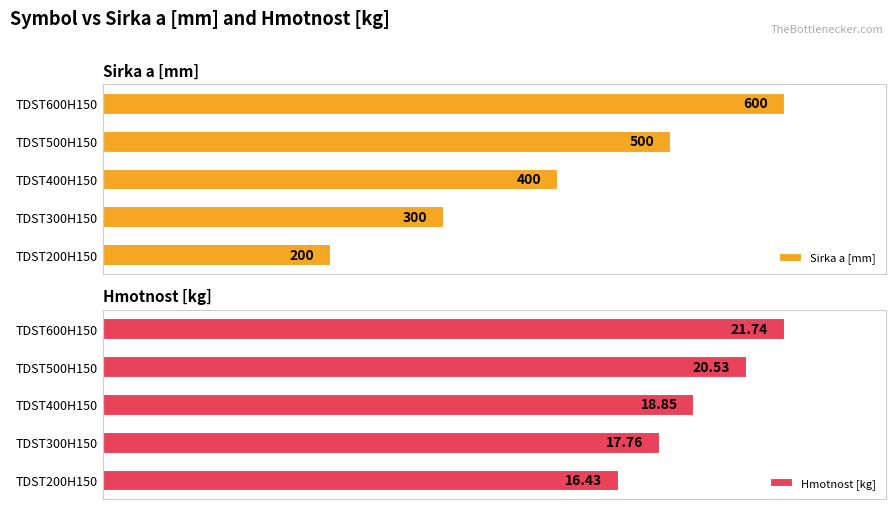

Where is Sirka a [mm] nearest to the value 400?

TDST400H150